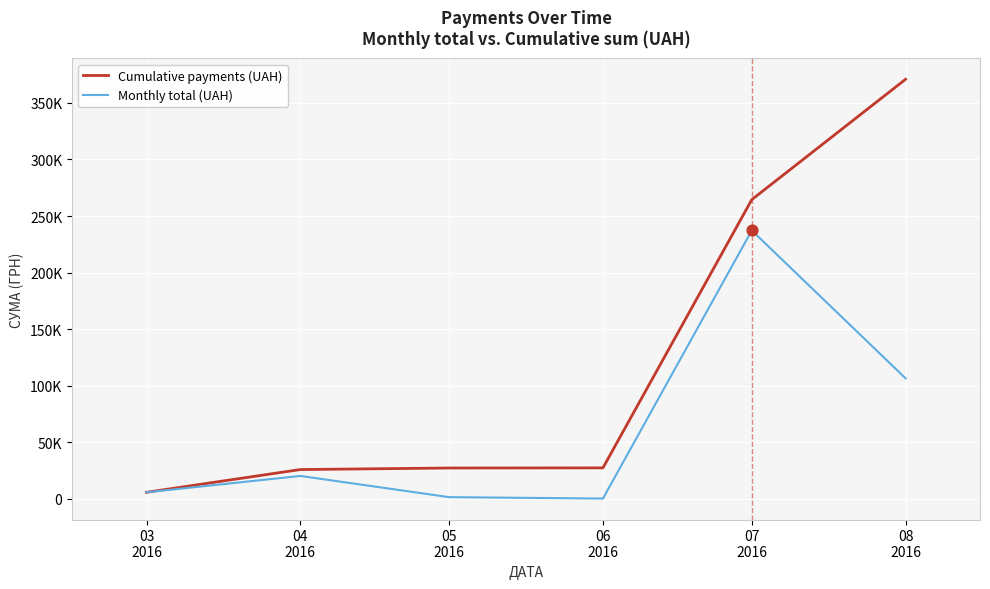

Does the chart have visible grid lines?

Yes